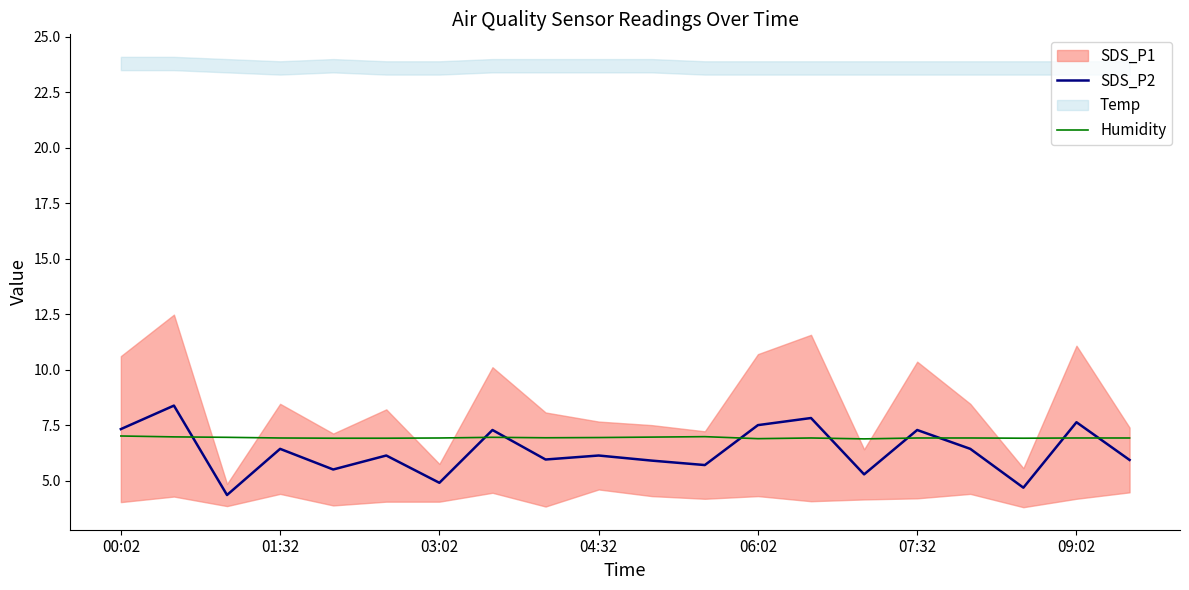

The SDS_P2 series shows 5.9 at 10. True or false?

True